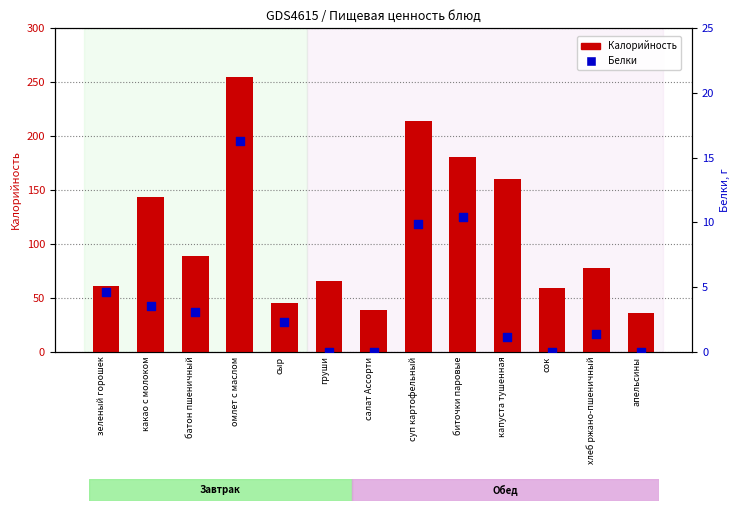

Which series contains the highest Y value?

Калорийность